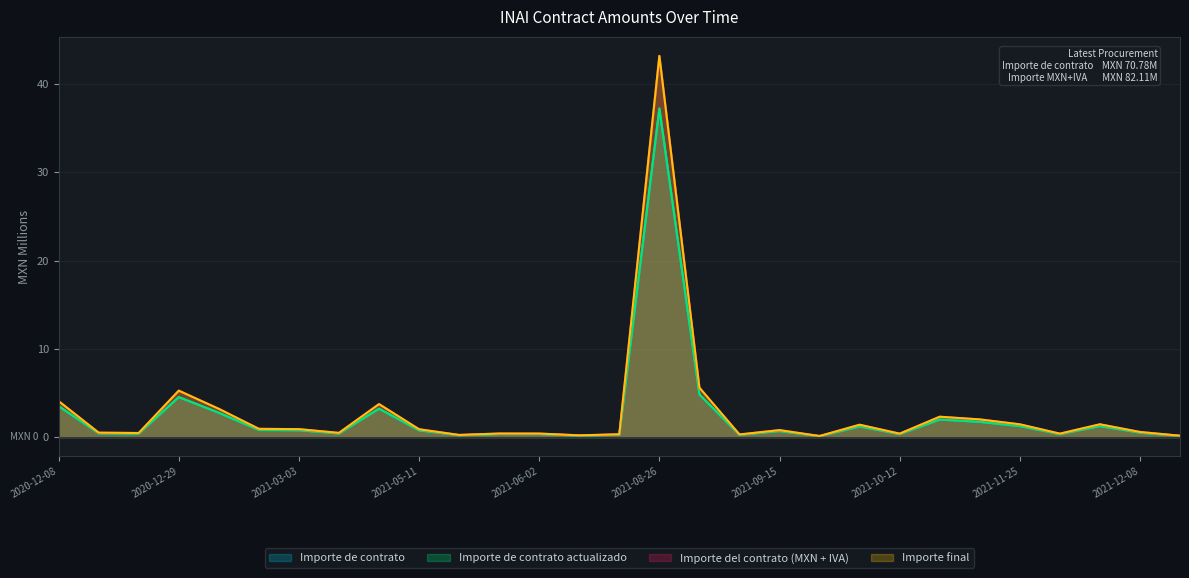

How many lines are shown in the chart?

4